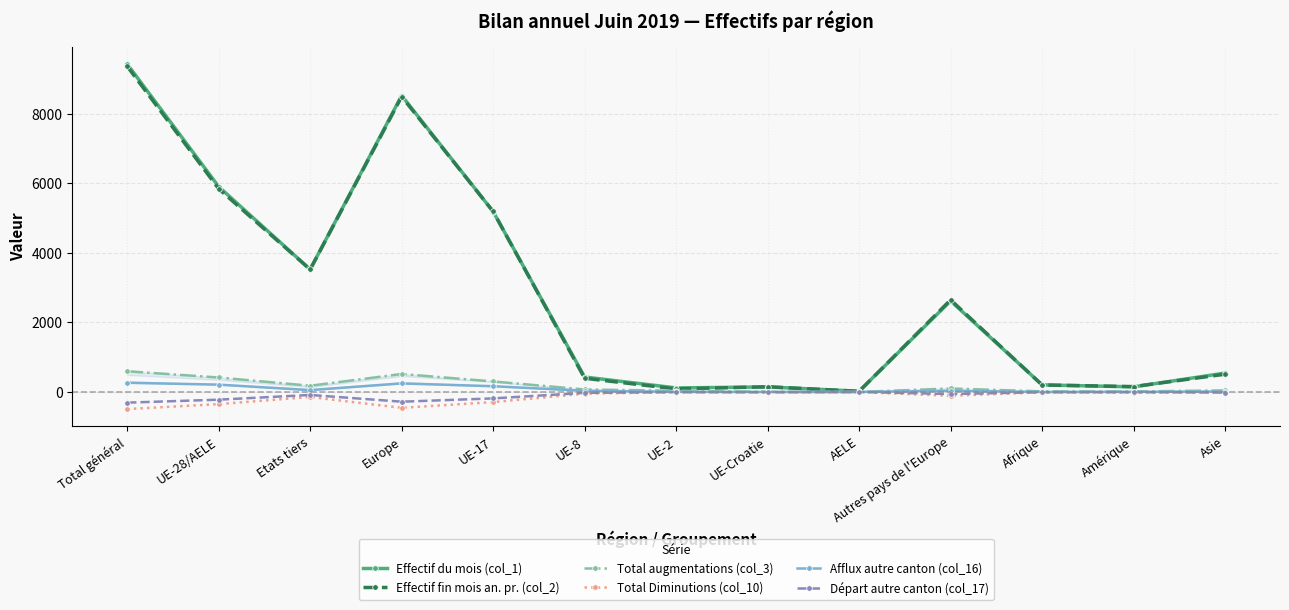

What is the highest value of the Afflux autre canton (col_16) series?

266